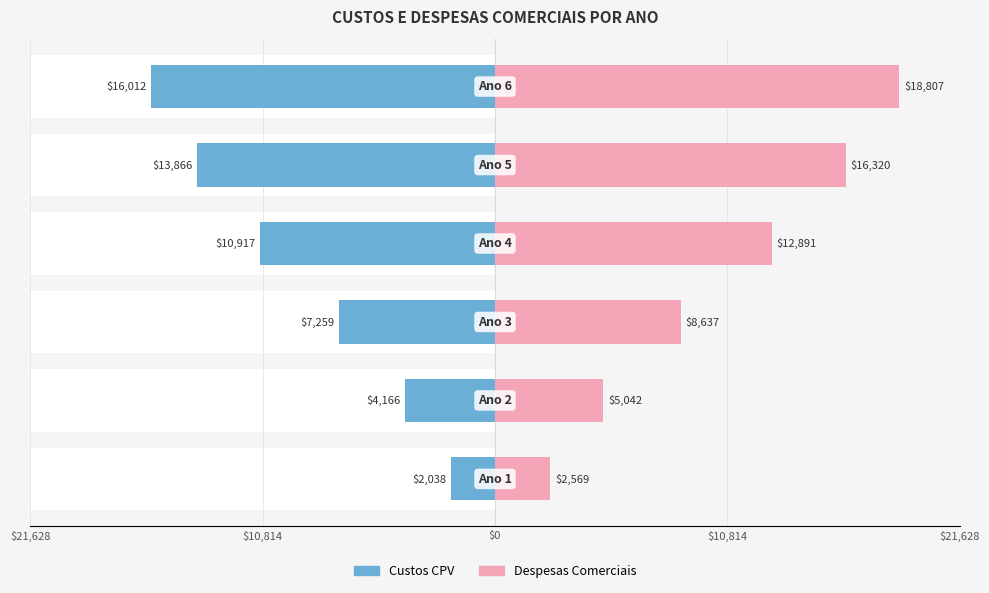

Rank the series by their average value, from lowest to highest.

Custos CPV, Despesas Comerciais